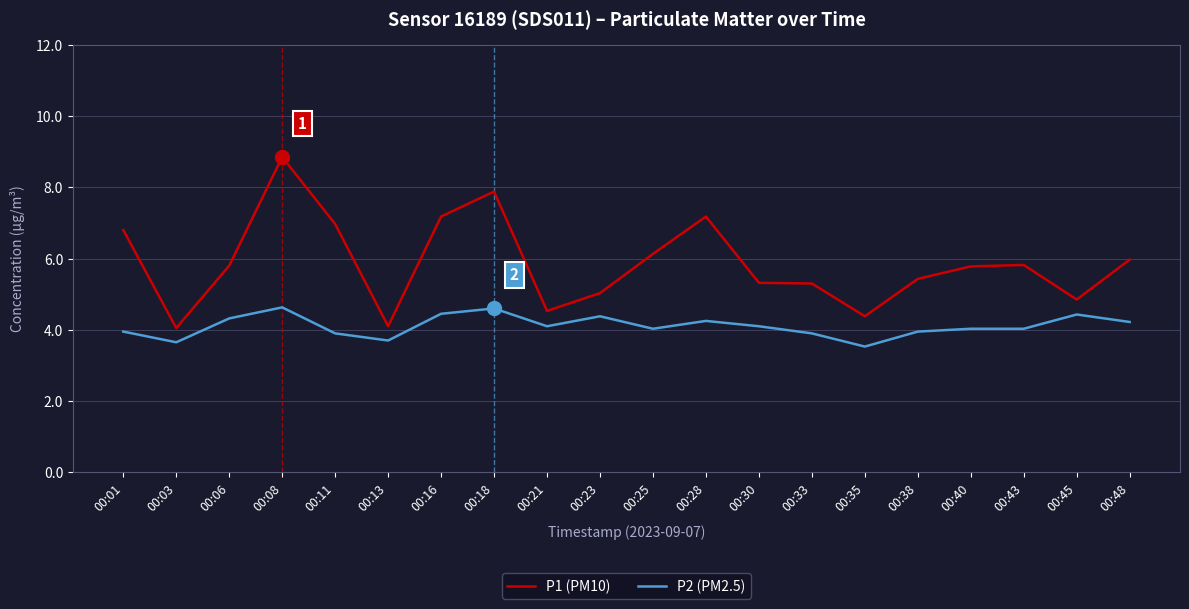

Where is the first local minimum for P1 (PM10)?

00:03